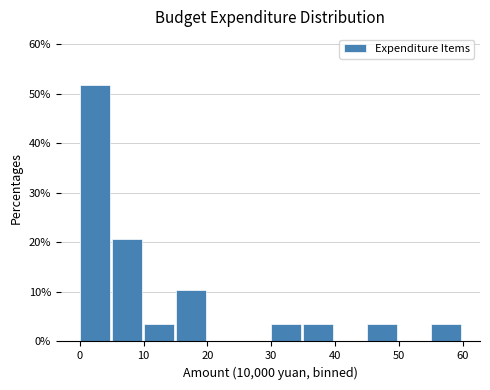

Reading left to right, transcribe this chart: for each bar, give the range it covers on the x-axis and its height. The values are not printed on the chart, so give them approximately, as read against the axis.

0 to 5: 52
5 to 10: 21
10 to 15: 3
15 to 20: 10
20 to 25: 0
25 to 30: 0
30 to 35: 3
35 to 40: 3
40 to 45: 0
45 to 50: 3
50 to 55: 0
55 to 60: 3